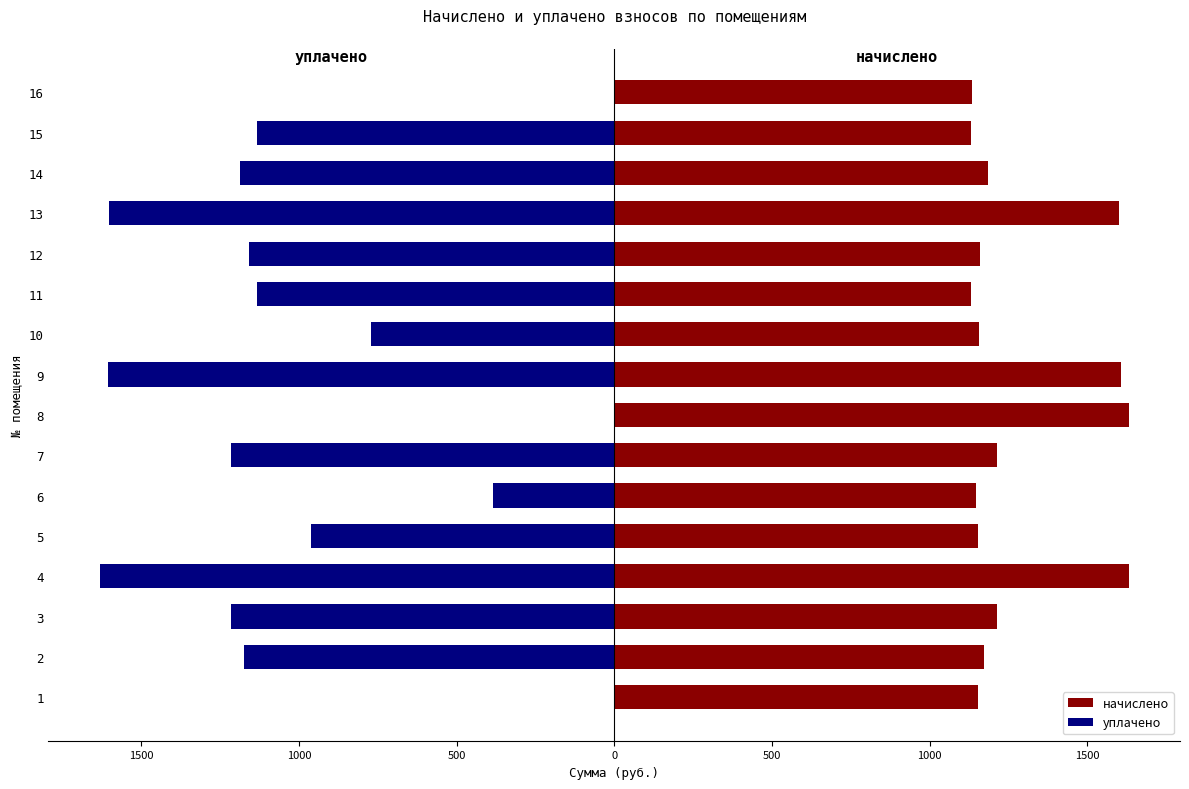

What is the label of the 1st bar from the right?

15